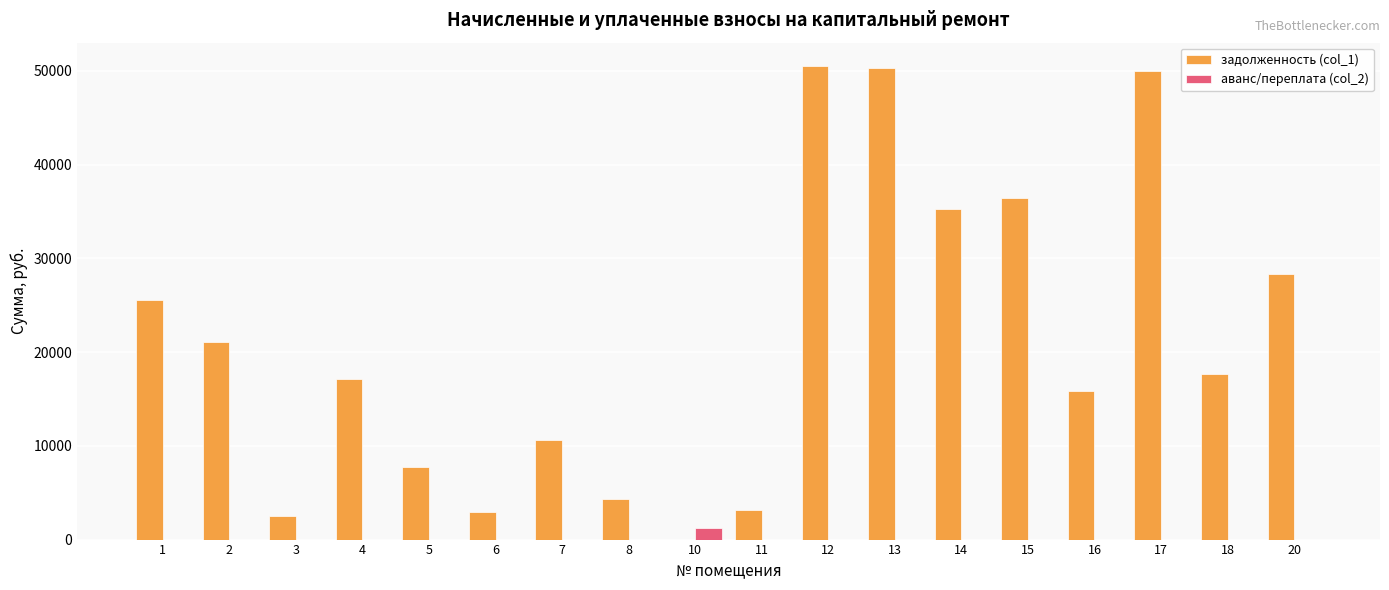

Between 2 and 3, which series saw the biggest shift?

задолженность (col_1)